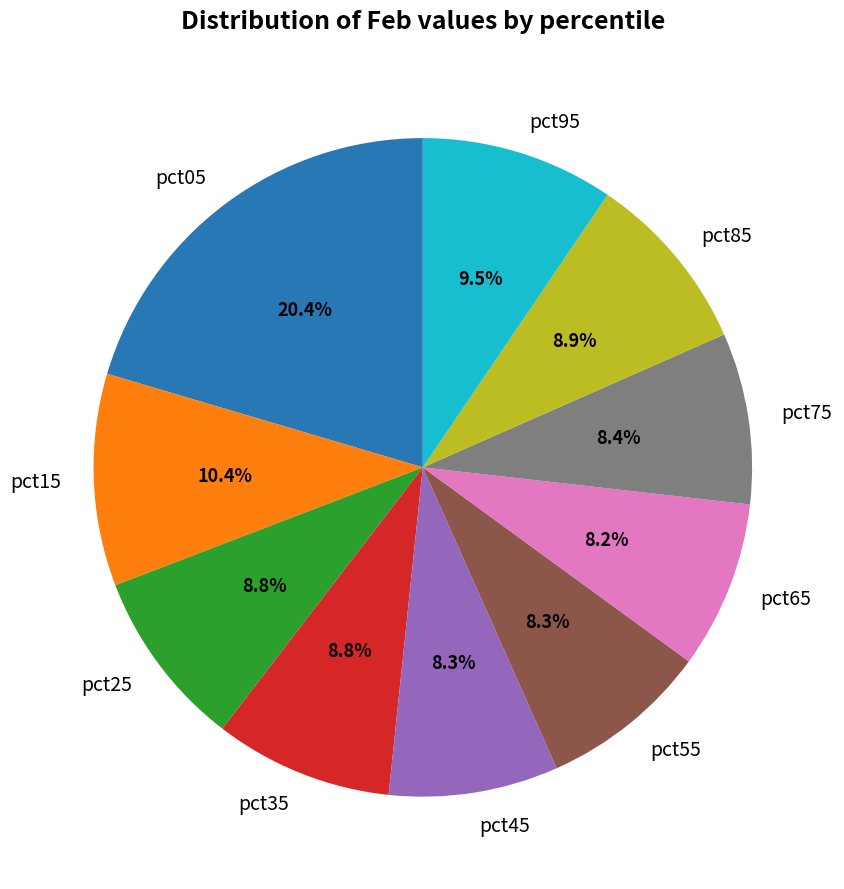

Is it true that pct05 is 20% of the pie?

True